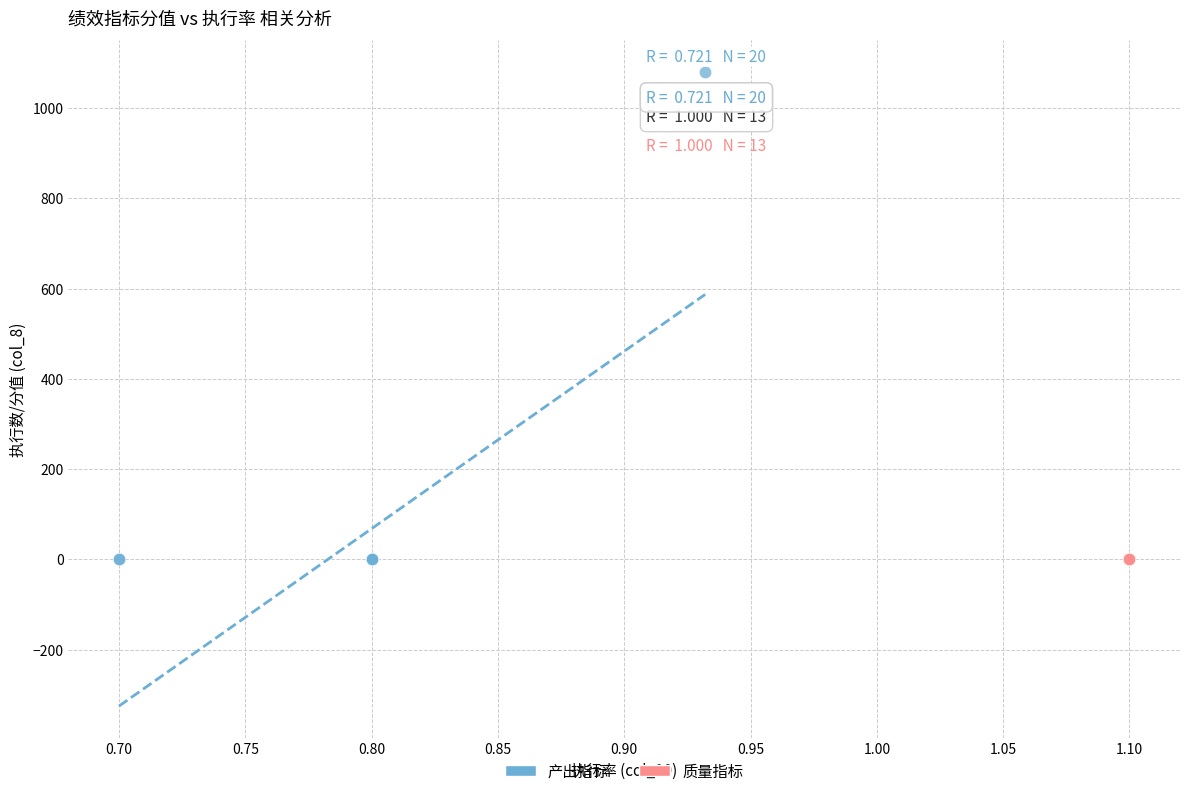

Which series contains the highest Y value?

产出指标